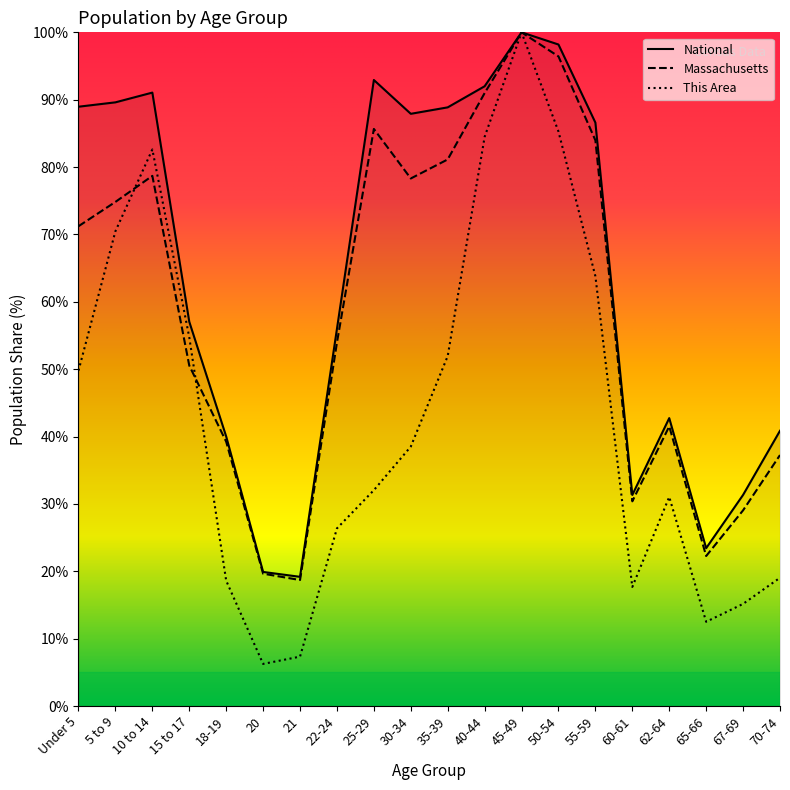

Which series has the largest total across all categories?

National